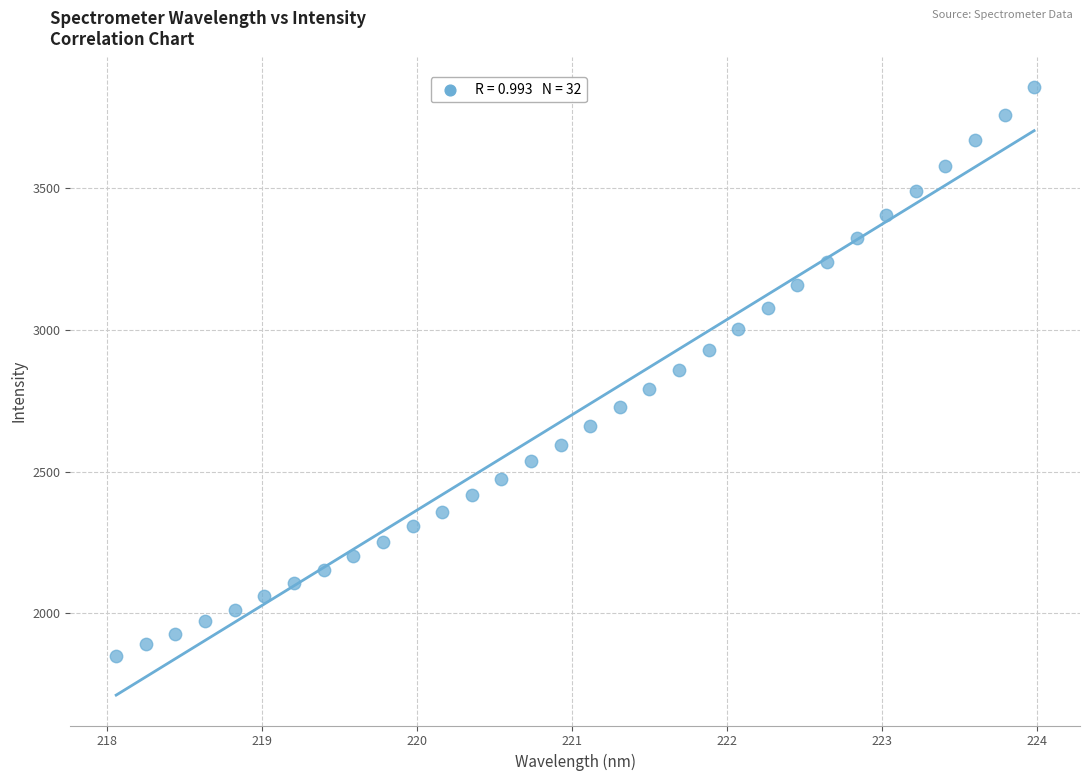

What is the range of X values (max minus min)?

5.9